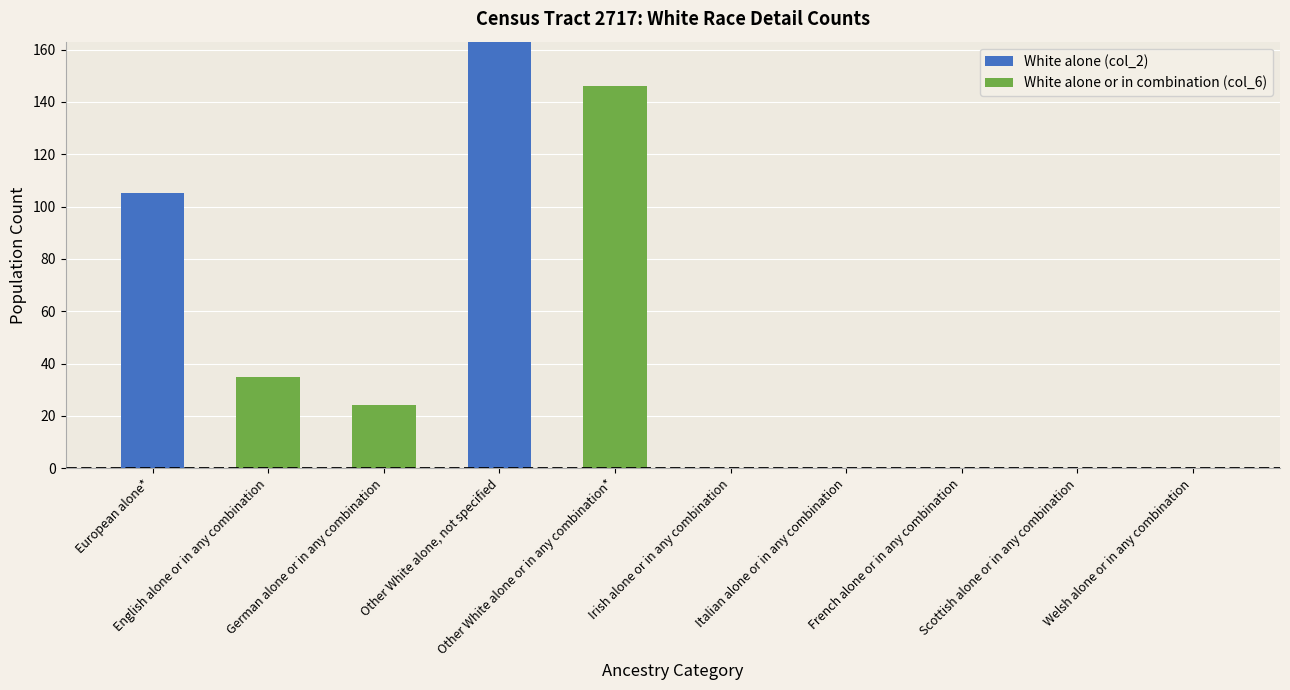

What is the sum of all White alone (col_2) values?

268